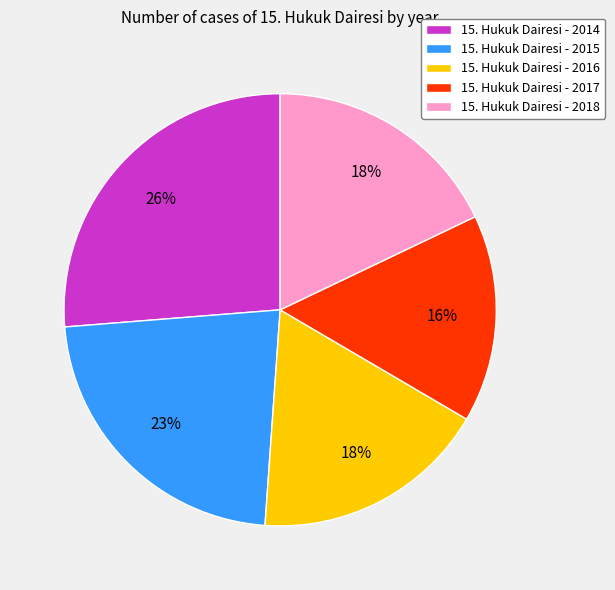

Is there any slice that represents more than half of the pie?

No